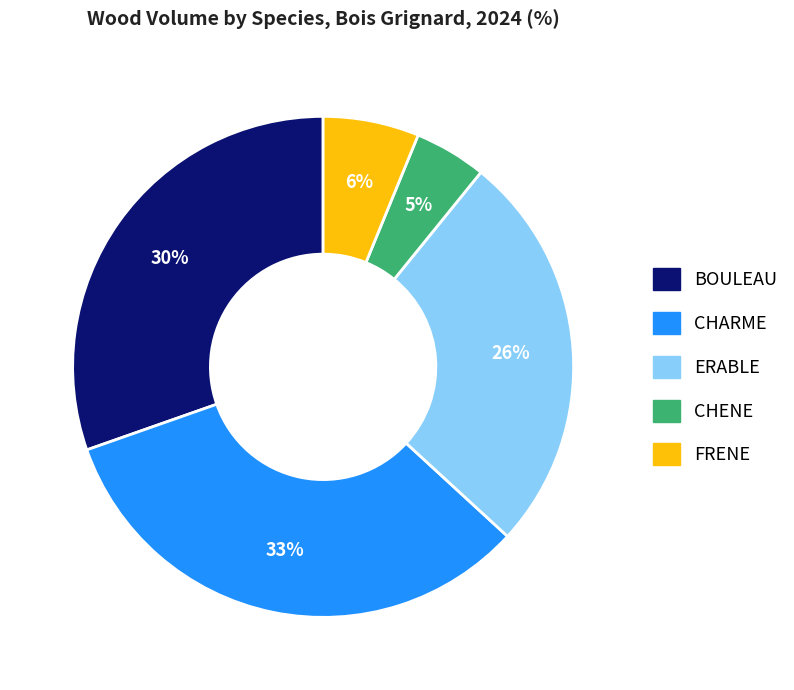

What is the ratio of the value at BOULEAU to the value at ERABLE?

1.2